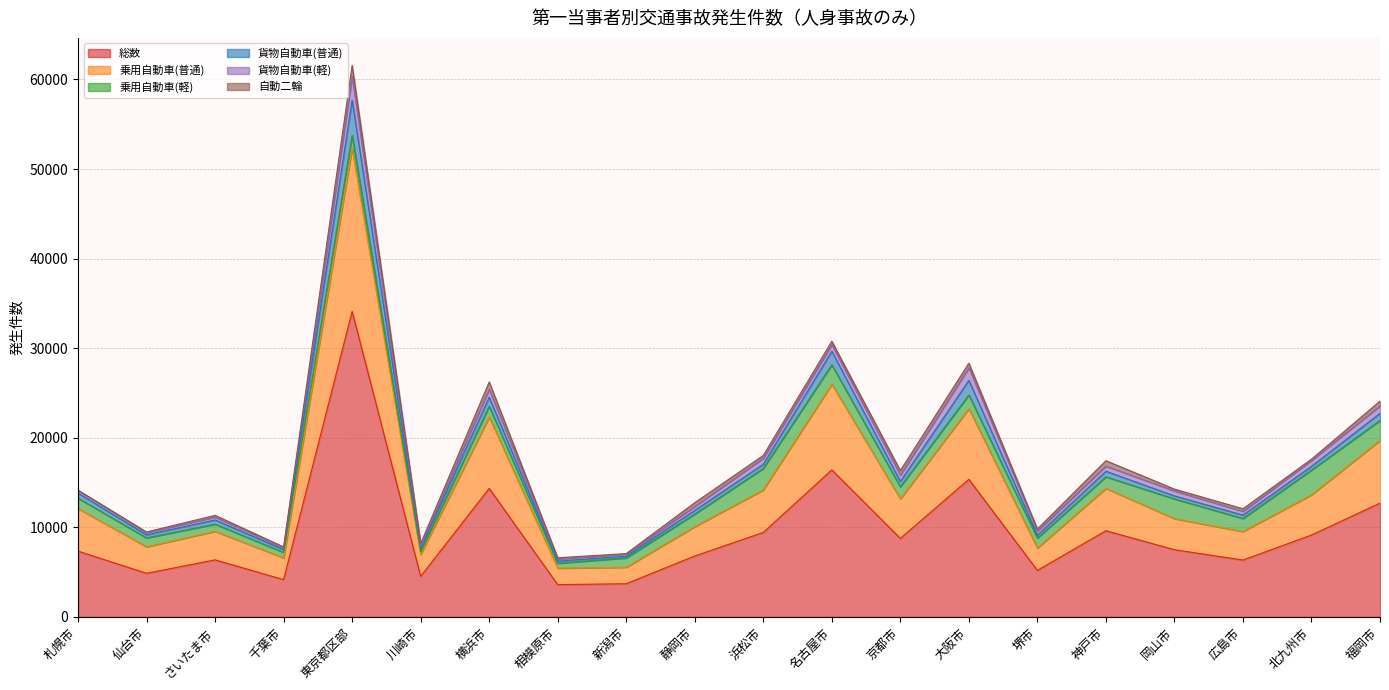

Does the chart display data point markers on the line(s)?

No